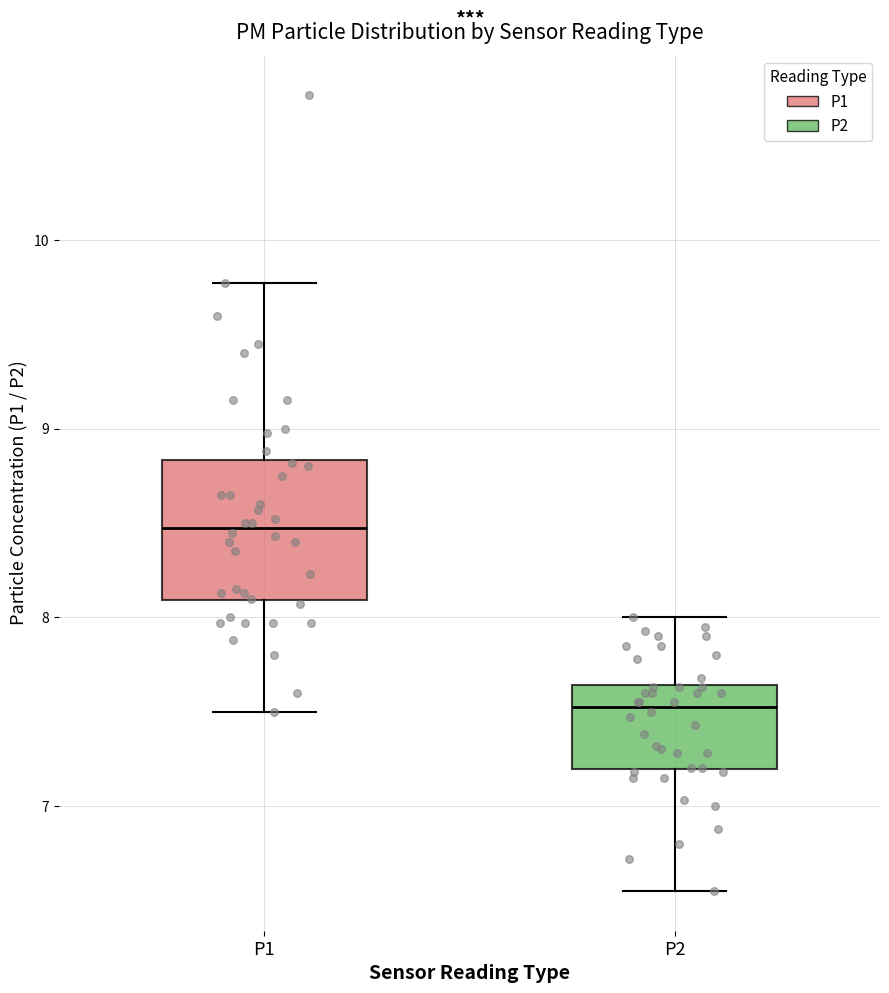

Which box has the highest median line?

P1